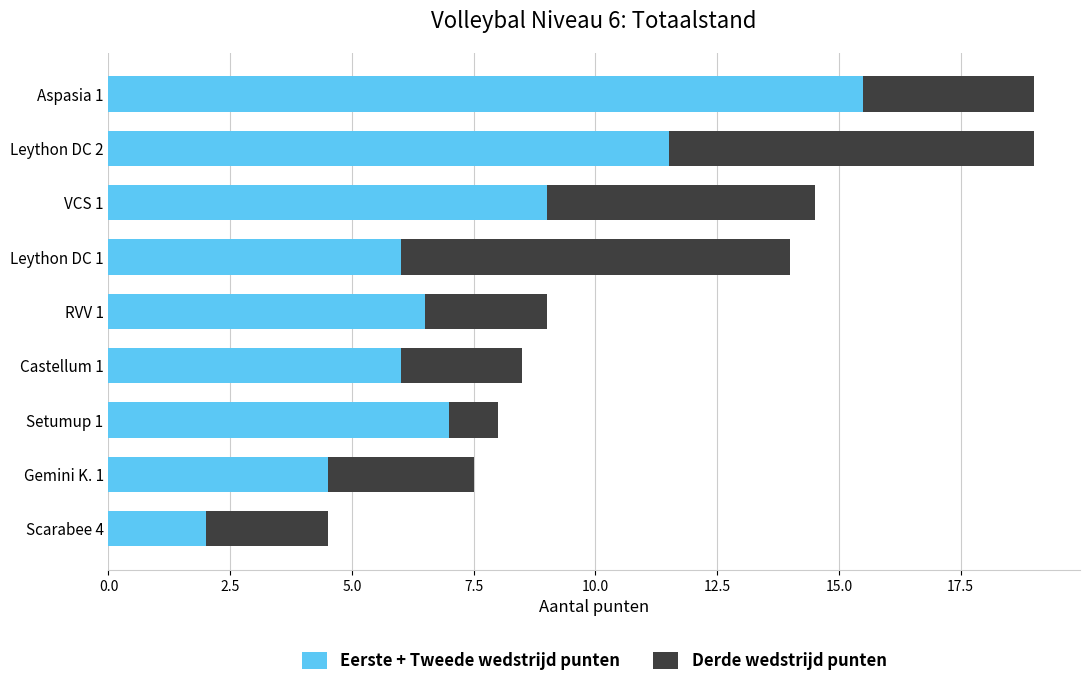

What is the difference between the maximum and minimum values in the Eerste + Tweede wedstrijd punten series?

13.5